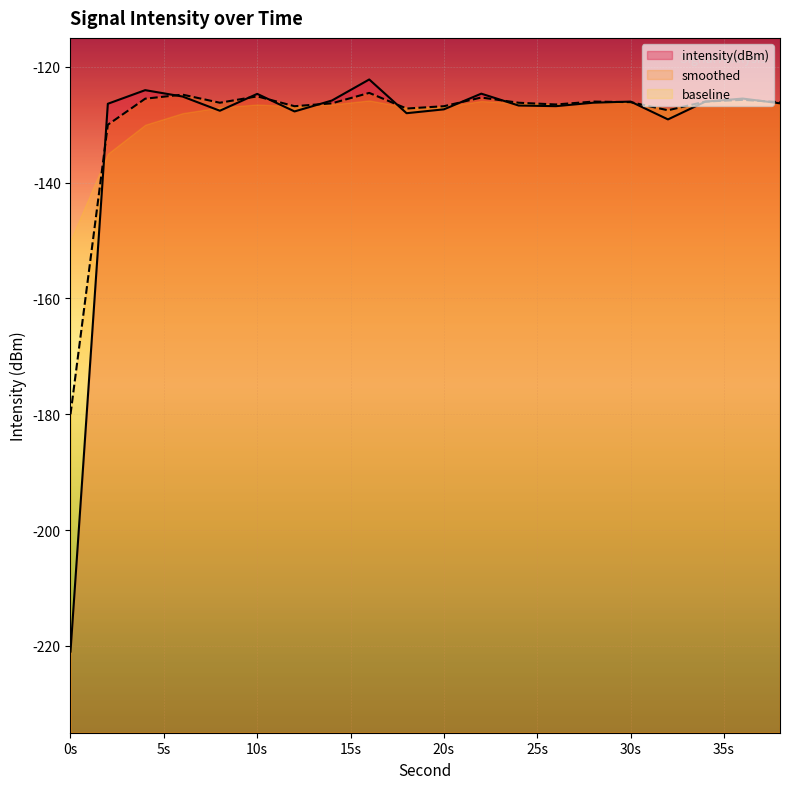

Where does the smoothed series first go above -126?

4